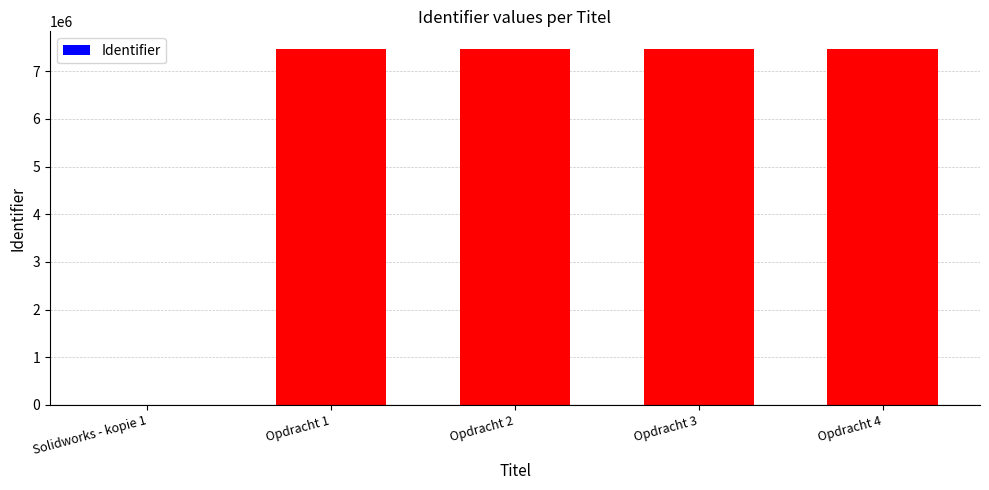

Where is the data nearest to the value 3731782?

Opdracht 1